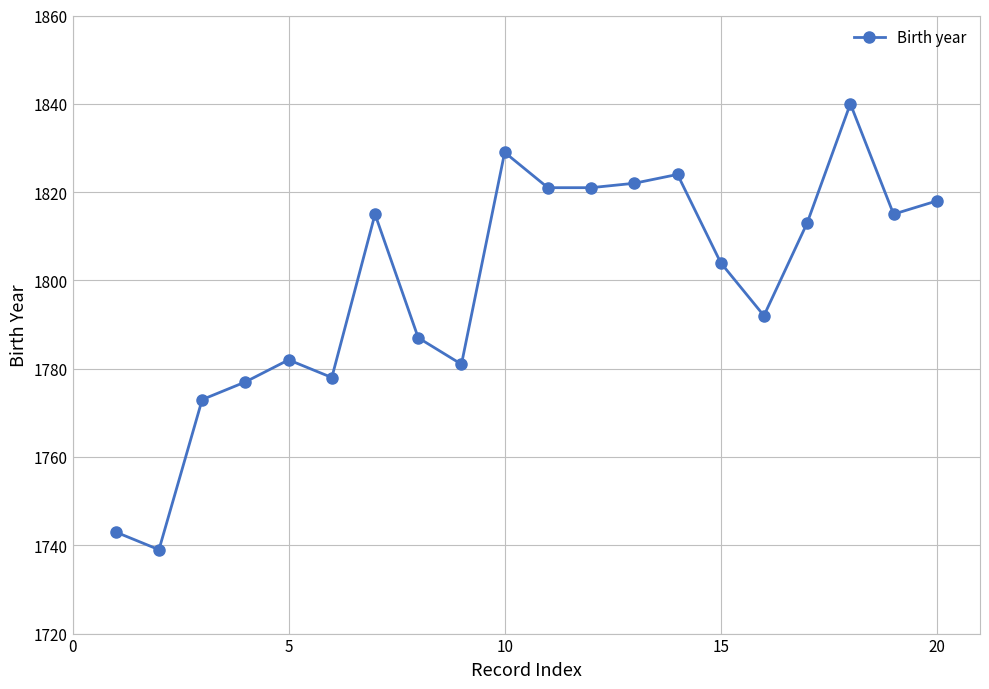

How many lines are shown in the chart?

1